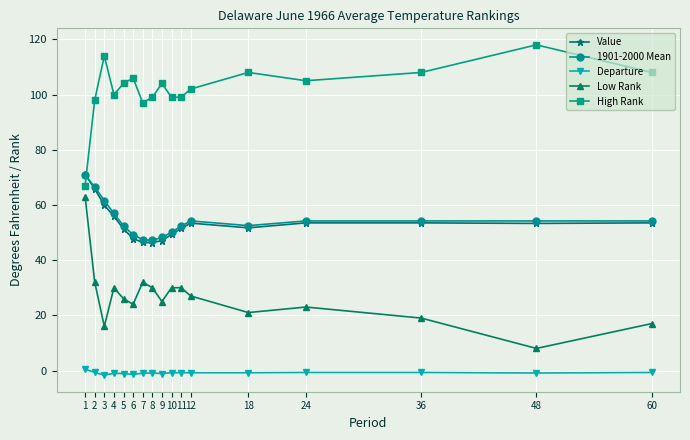

The value of 1901-2000 Mean at 11 is 52.3. True or false?

True